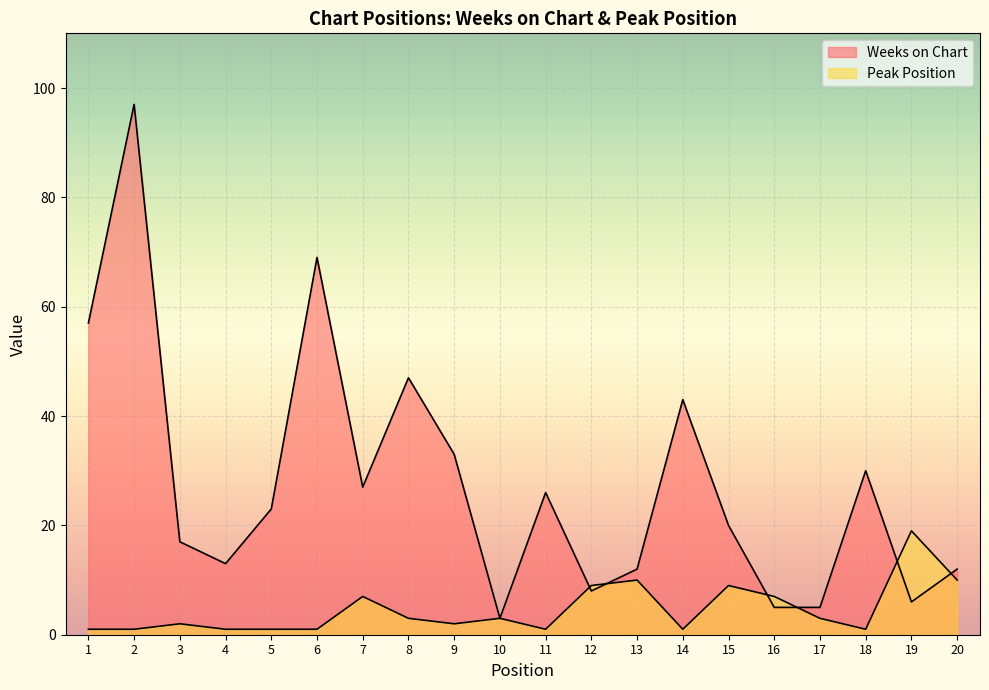

The value of Peak Position at 5 is 1. True or false?

False